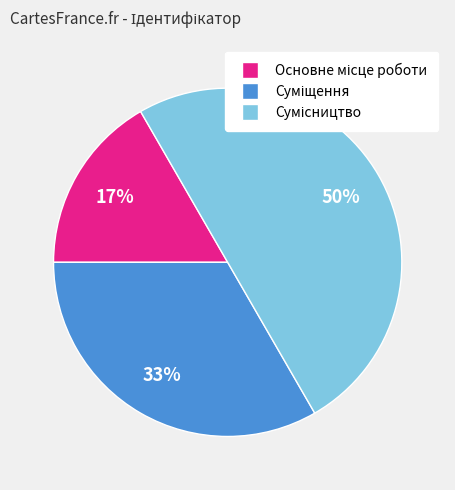

To the nearest percent, what is the average slice percentage?

33%